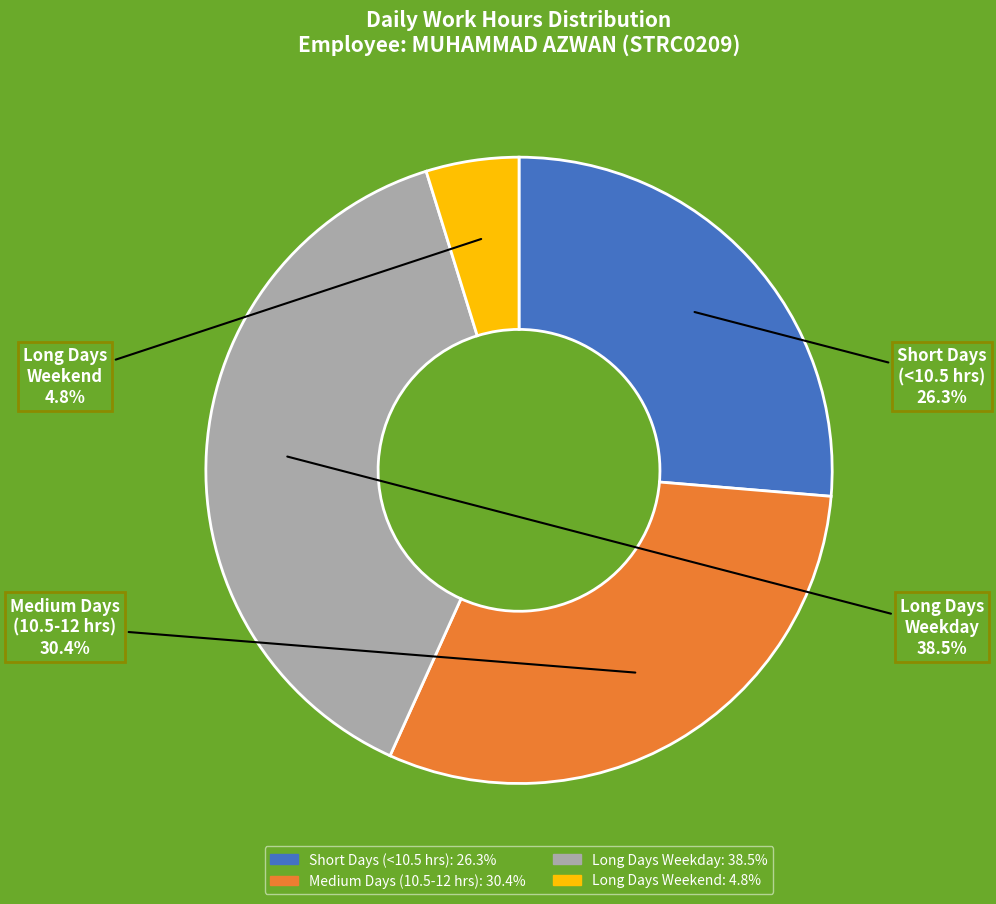

Does any single category account for the majority?

No